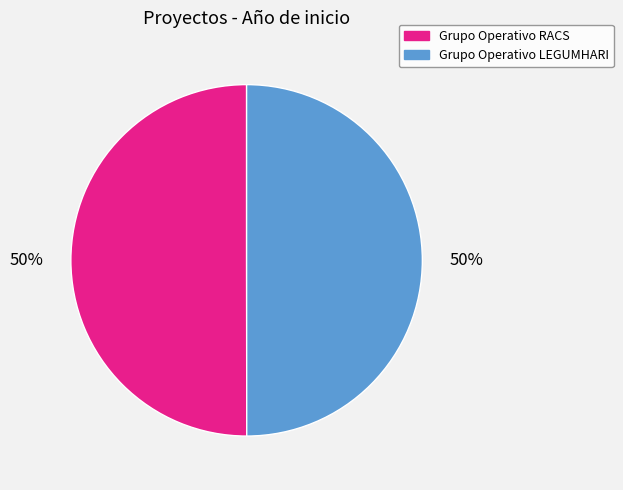

To the nearest percent, what percentage of the pie is Grupo Operativo RACS?

50%